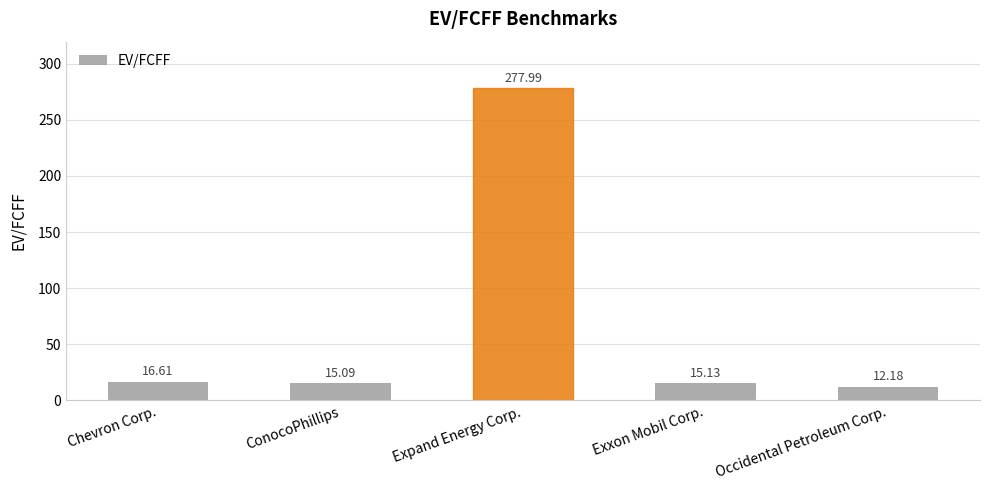

What is the sum of the values at Expand Energy Corp. and Chevron Corp.?

294.6